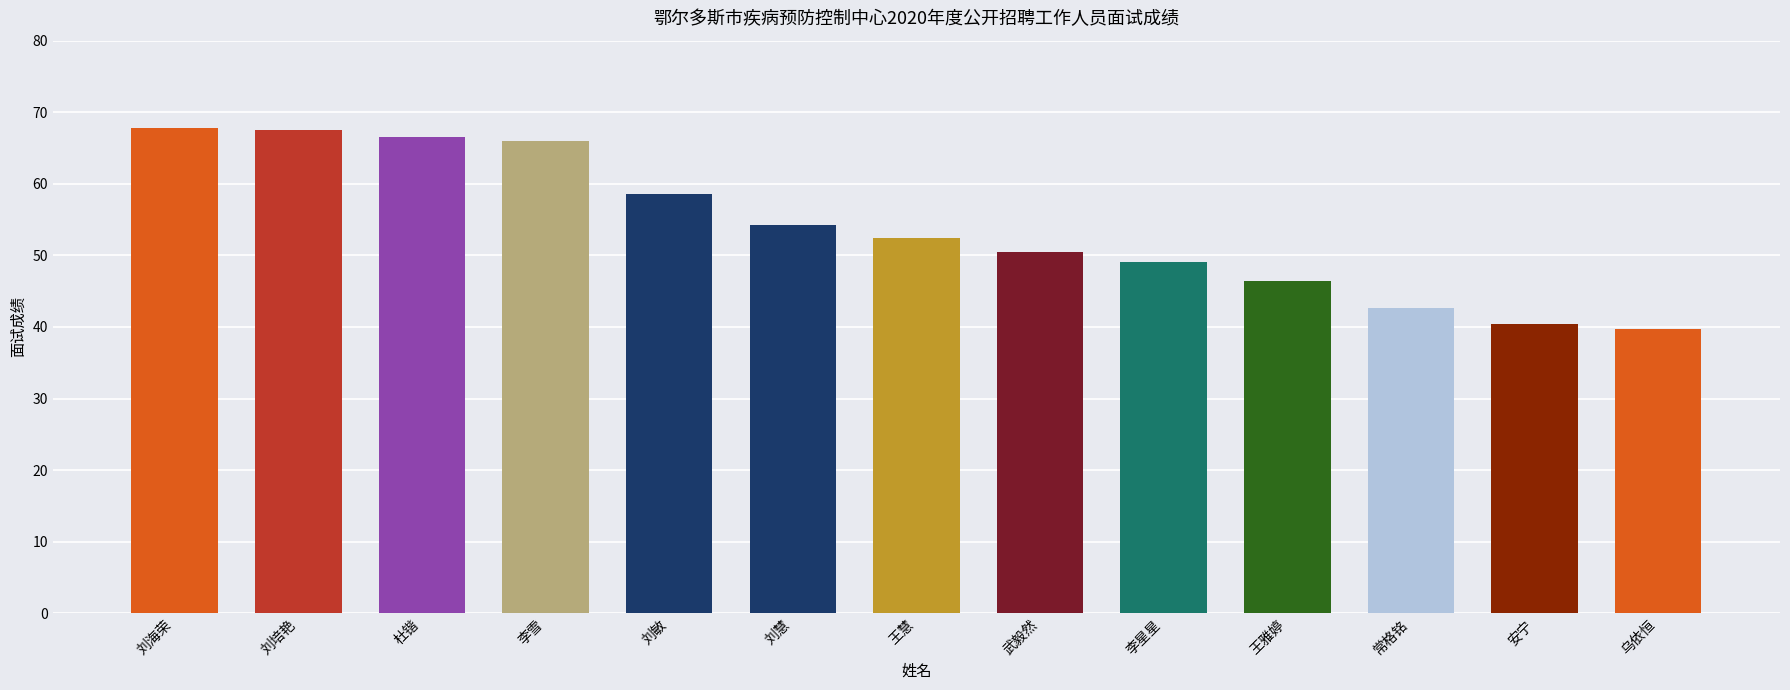

What is the change in value from 李星星 to 乌依恒?

-9.4